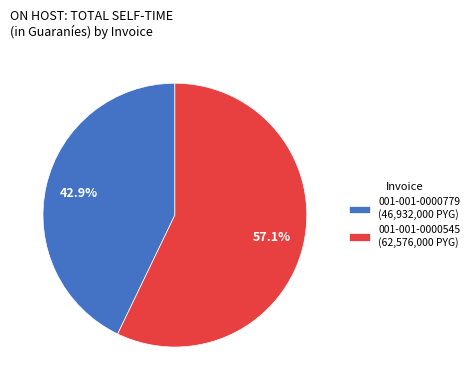

To the nearest percent, what is the average slice percentage?

50%